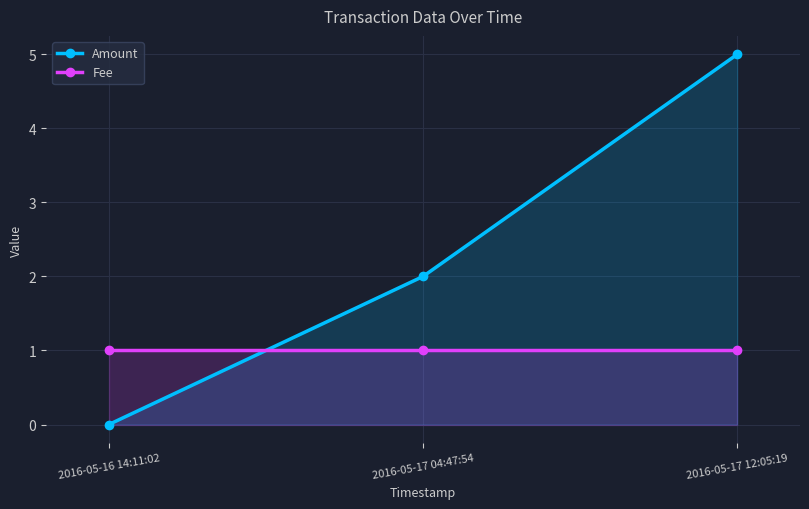

Which series has the largest total across all categories?

Amount